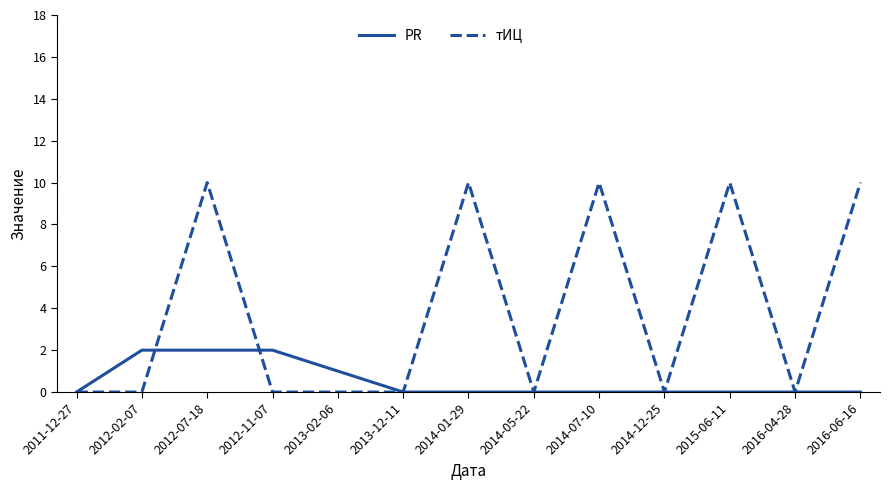

Which series has the largest total across all categories?

тИЦ